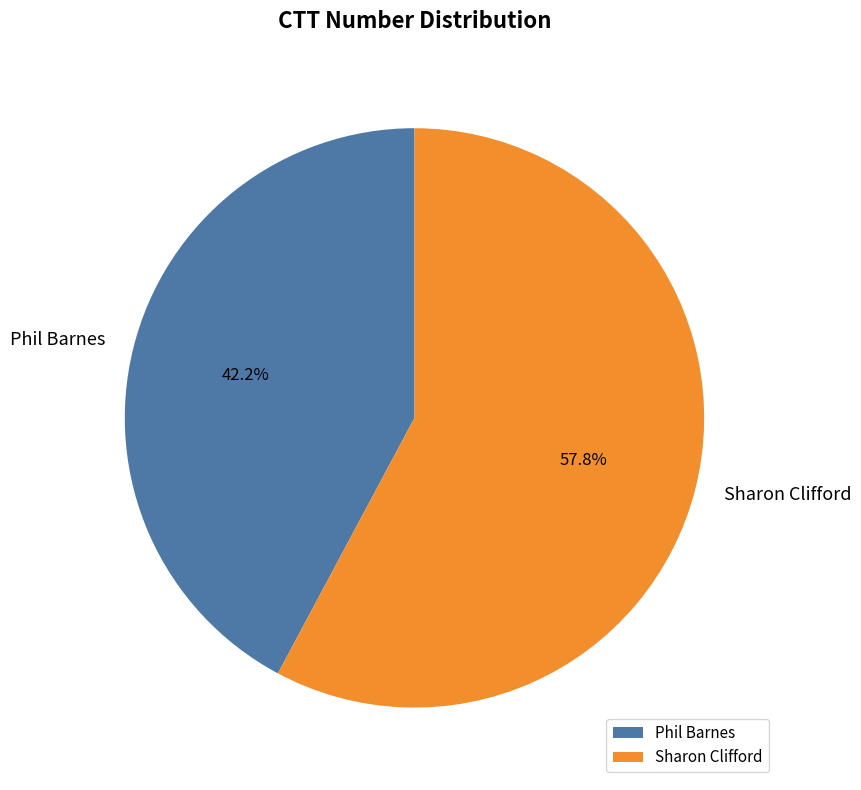

How much of the chart is everything except Phil Barnes?

57.8%